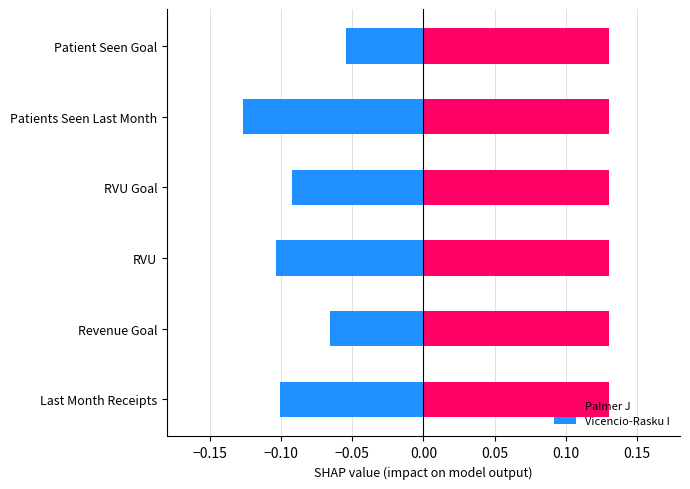

How many distinct data groups are displayed?

2